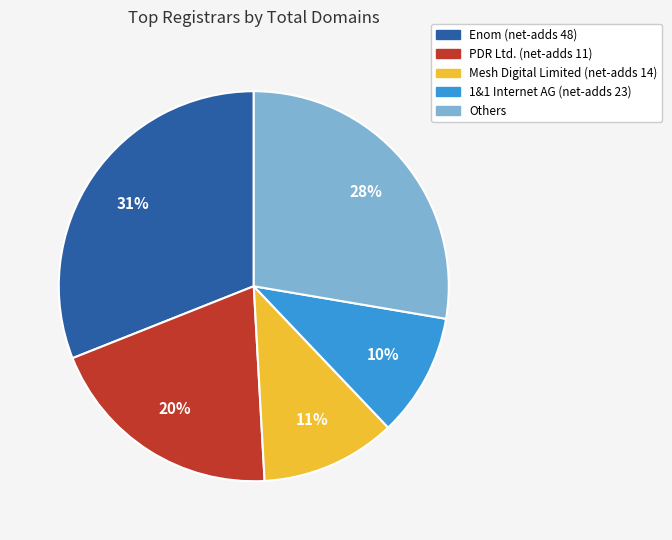

To the nearest percent, what is the difference between the largest and smallest slice percentages?

21%